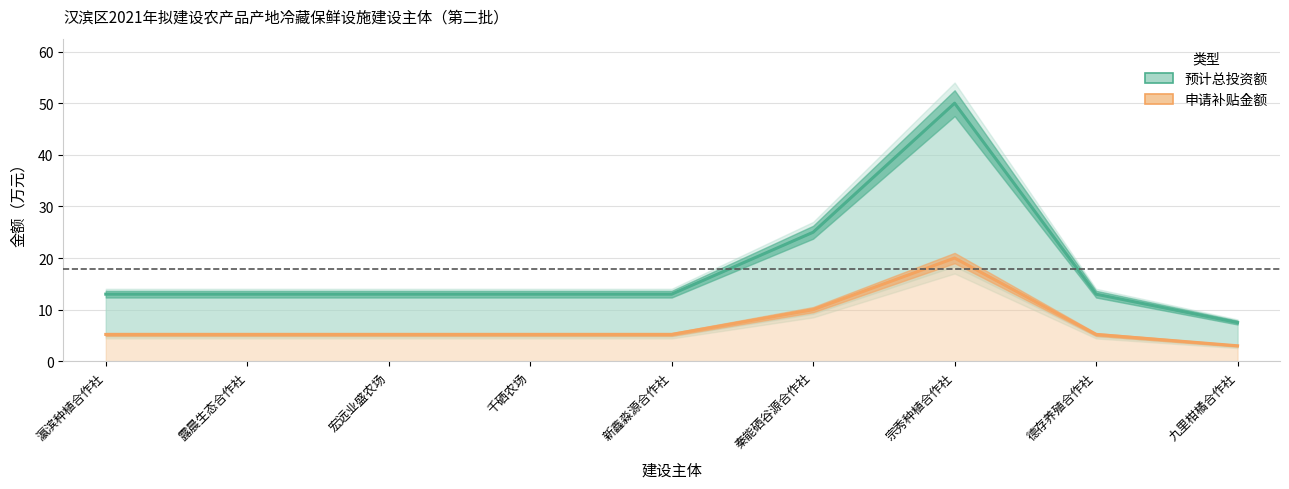

Is it true that 预计总投资额 equals 7.5 at 九里柑橘合作社?

True